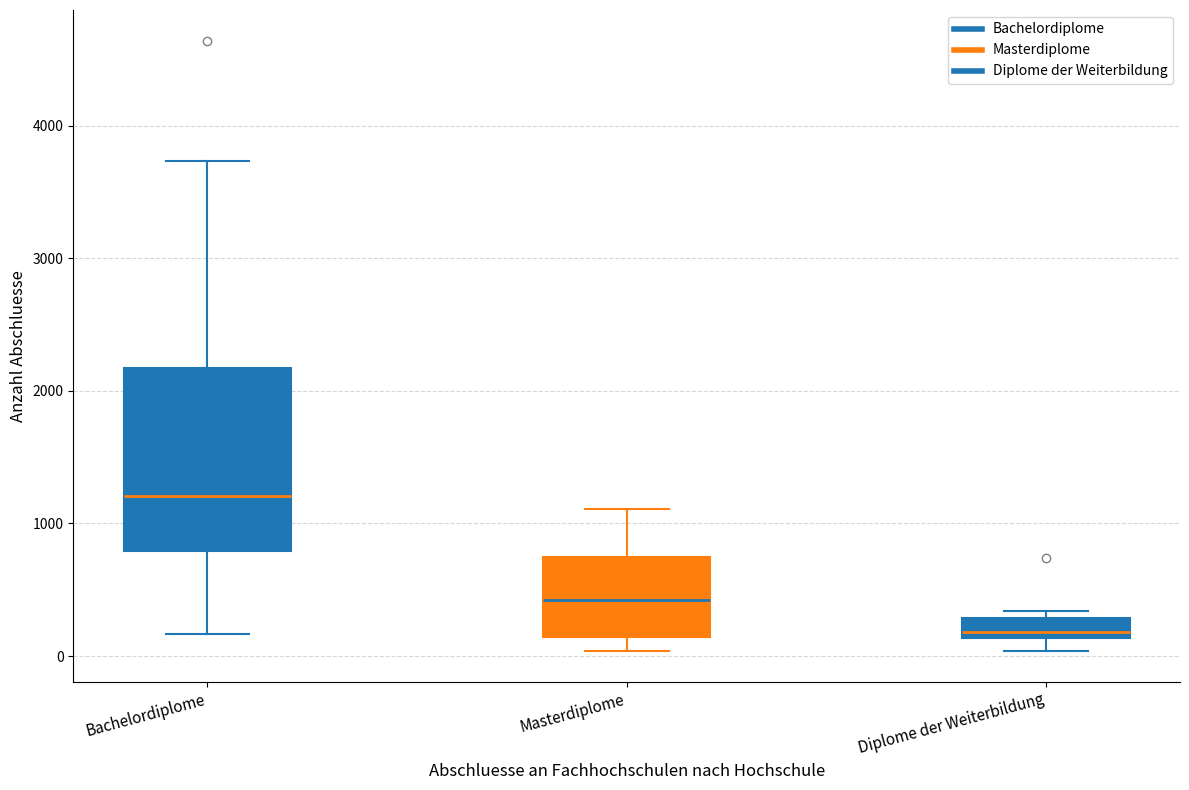

Where does the upper whisker of the box for Masterdiplome end on the y-axis? The values are not printed on the chart, so give them approximately, as read against the axis.

1100